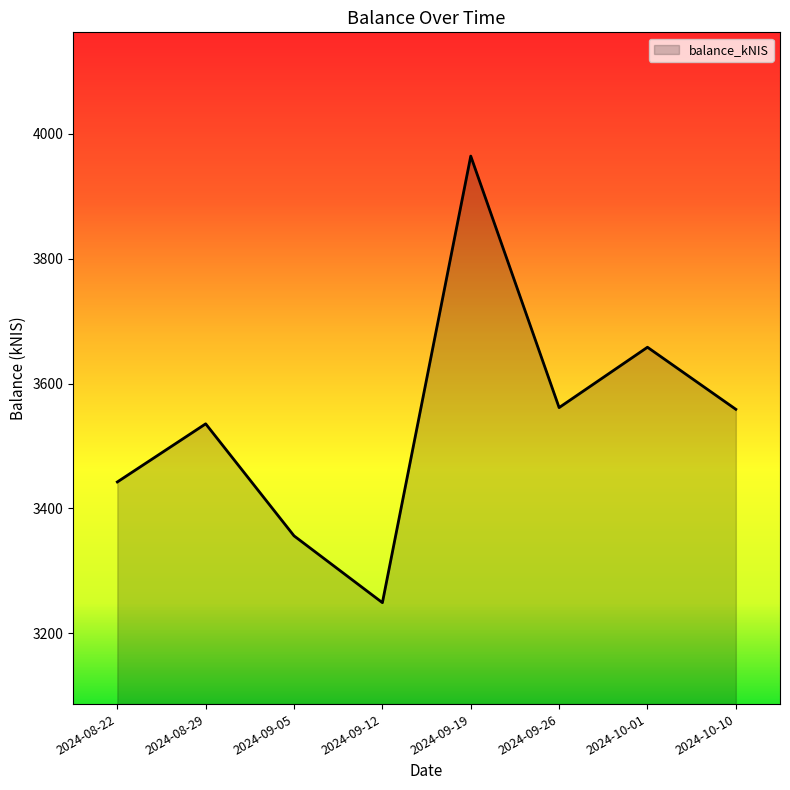

What is the sum of the values at 2024-09-26 and 2024-09-19?

7525.6